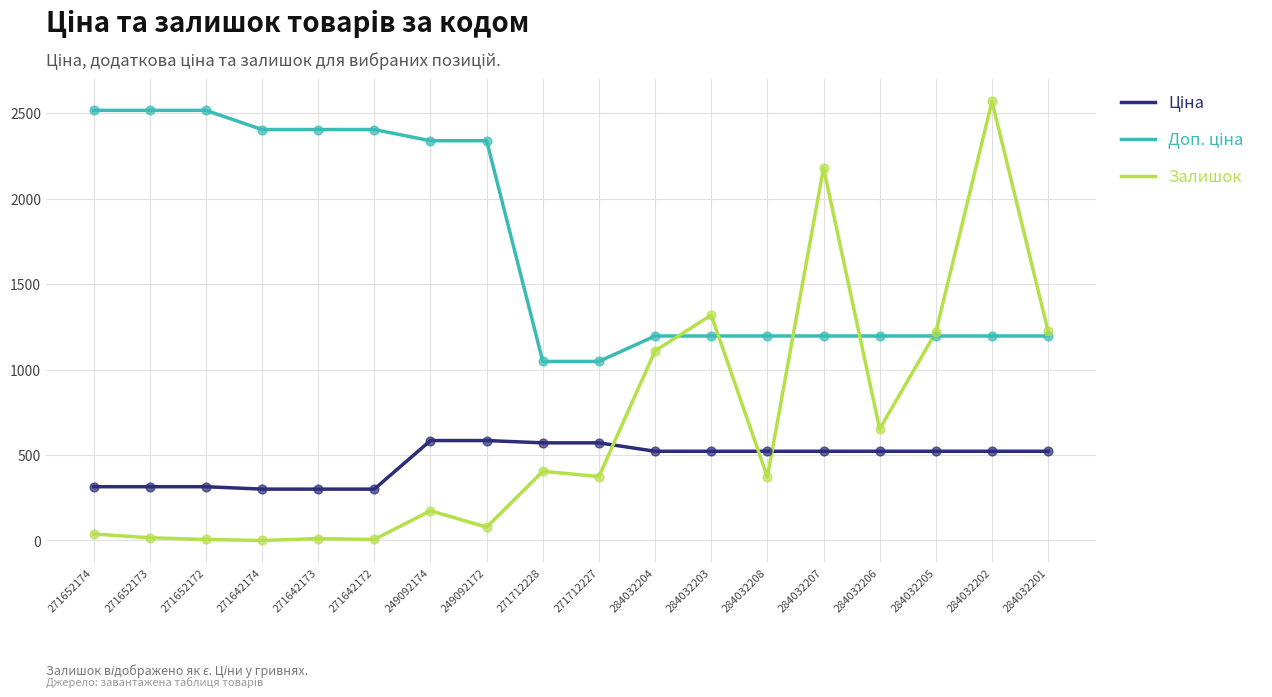

What is the total value across all series at 284032205?

2938.2